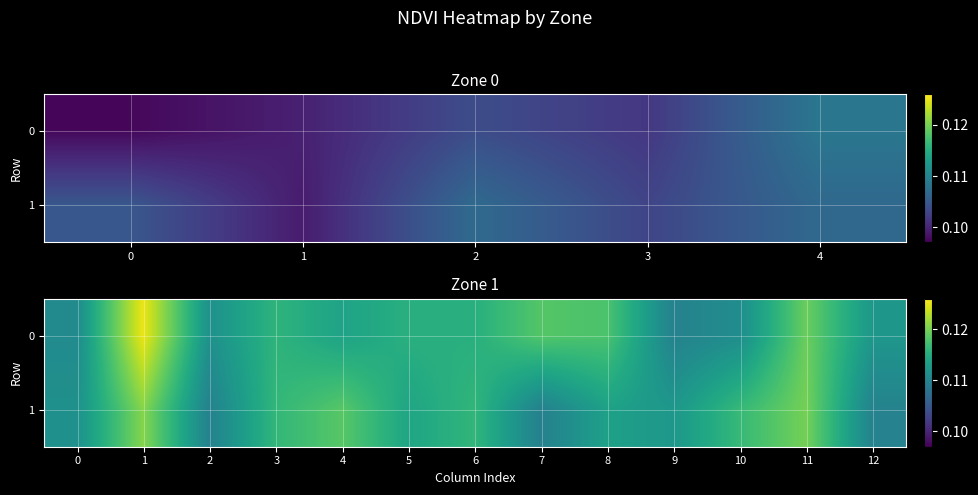

Count the number of data series in this chart.

2